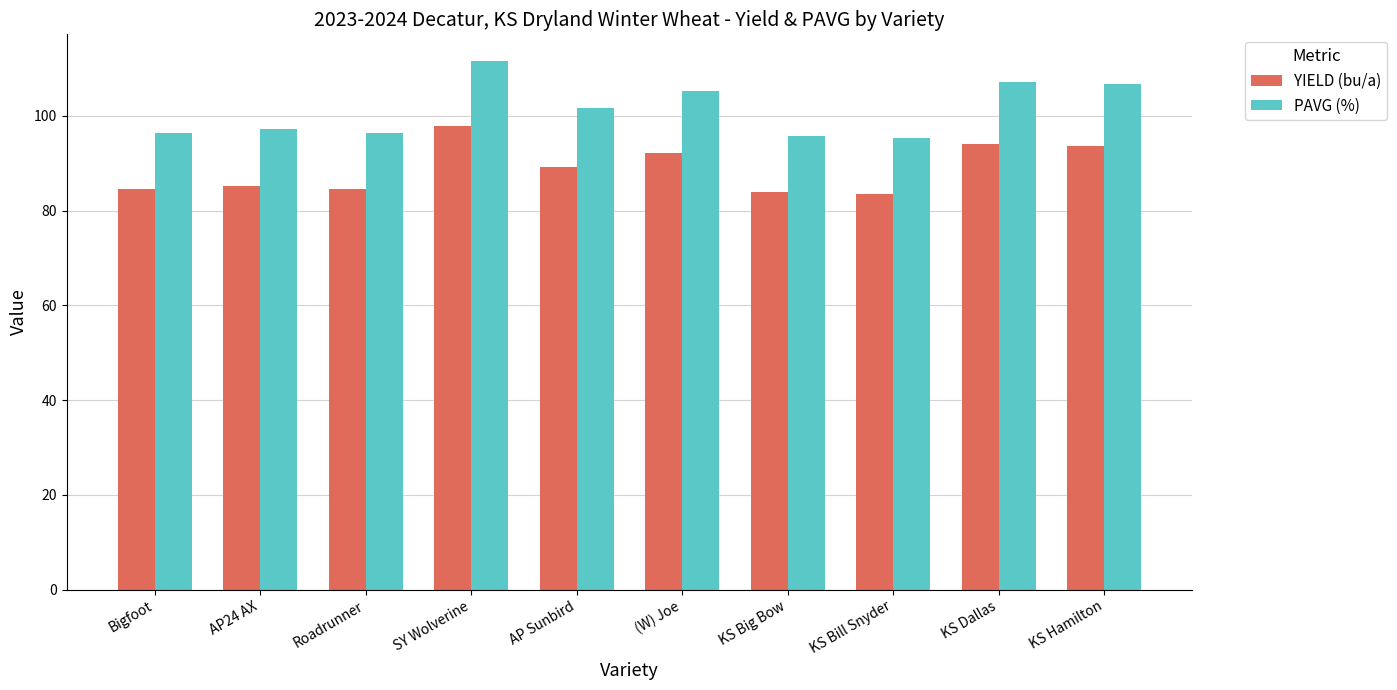

How many groups of bars are there?

10